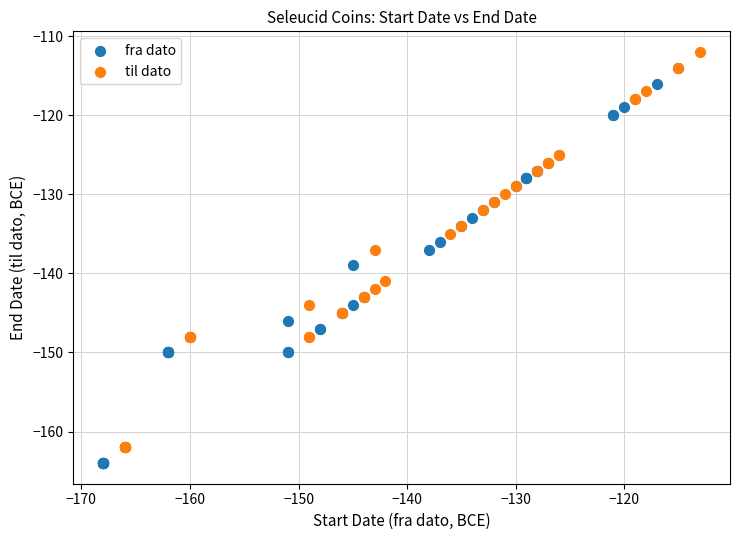

Which series contains the lowest Y value?

fra dato